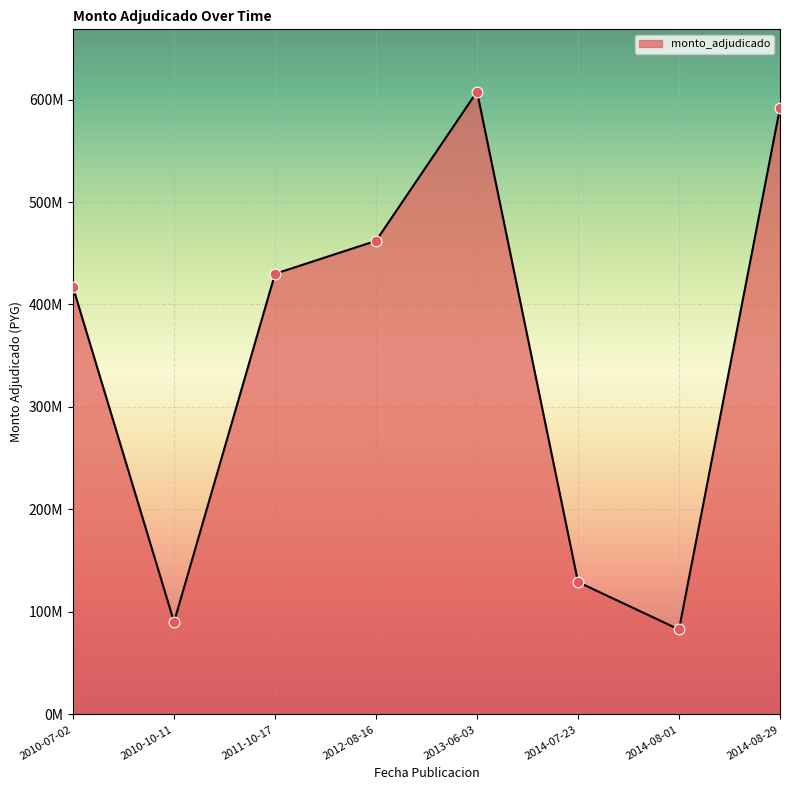

Does the chart have visible grid lines?

Yes